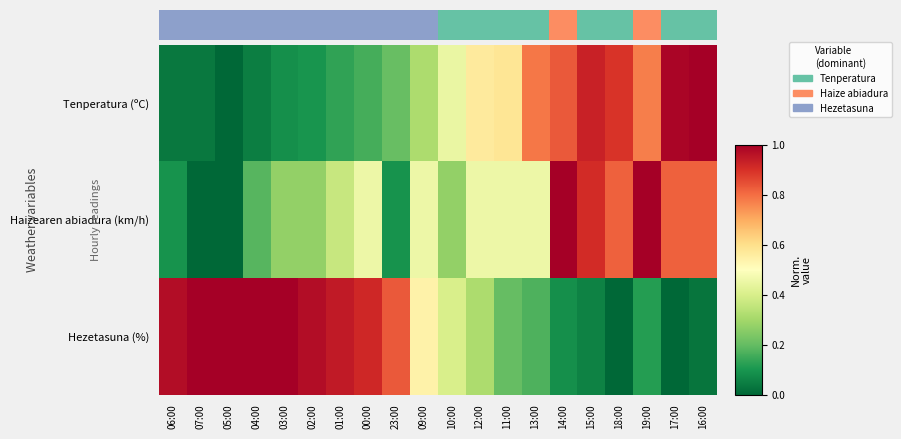

Rank the series at 14:00 from highest to lowest value.

Haizearen abiadura (km/h), Tenperatura (ºC), Hezetasuna (%)